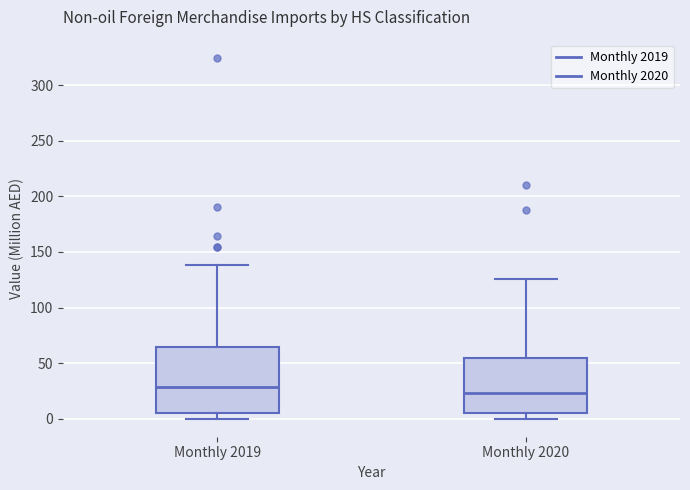

Reading left to right, transcribe this box plot: for each box, give where its median line is, the range the box spans, and where its two whiskers end, as read against the y-axis. The values are not printed on the chart, so give them approximately, as read against the axis.

Monthly 2019: median 30, box 5 to 65, whiskers 0 to 140
Monthly 2020: median 25, box 5 to 55, whiskers 0 to 125